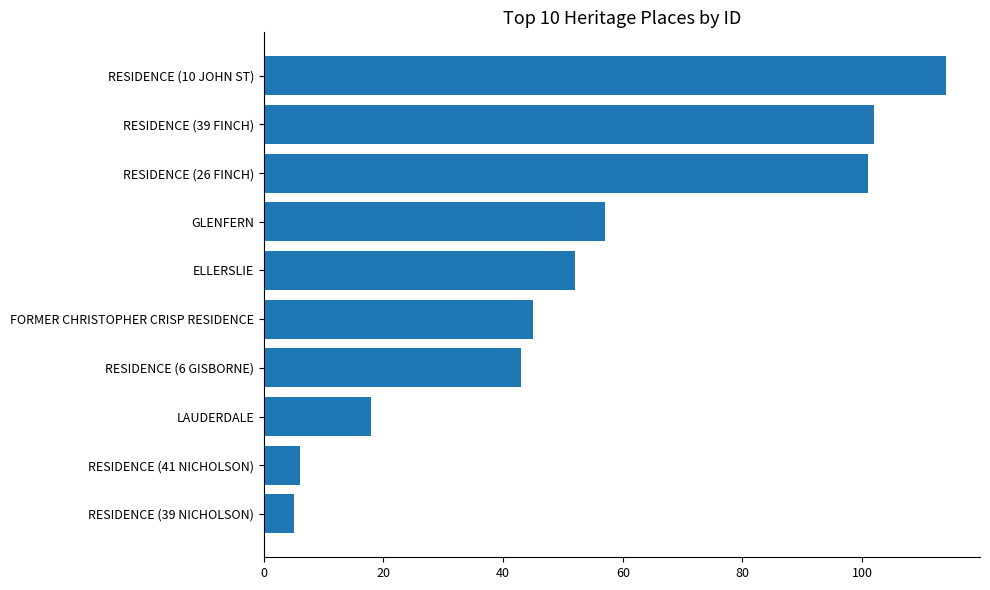

What is the change in value from RESIDENCE (39 NICHOLSON) to ELLERSLIE?

+47